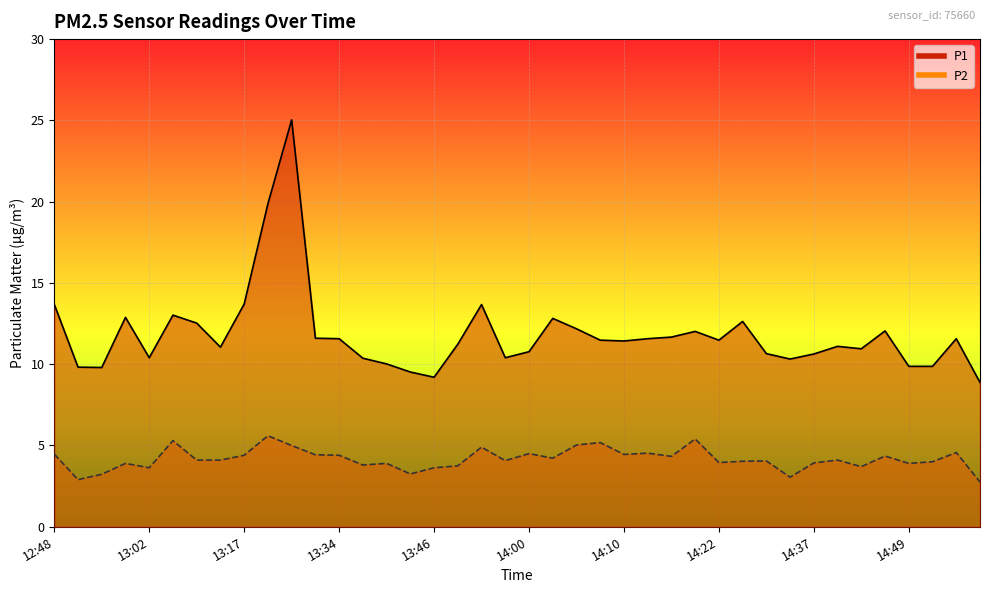

What is the difference between the highest and lowest values at 13:26?

20.0